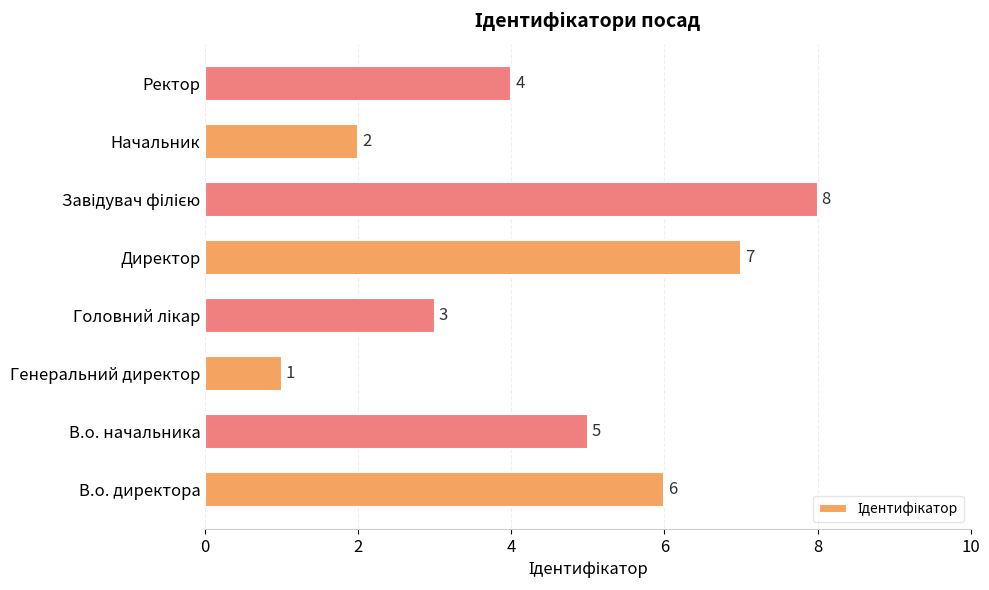

What is the maximum value shown in the chart?

8